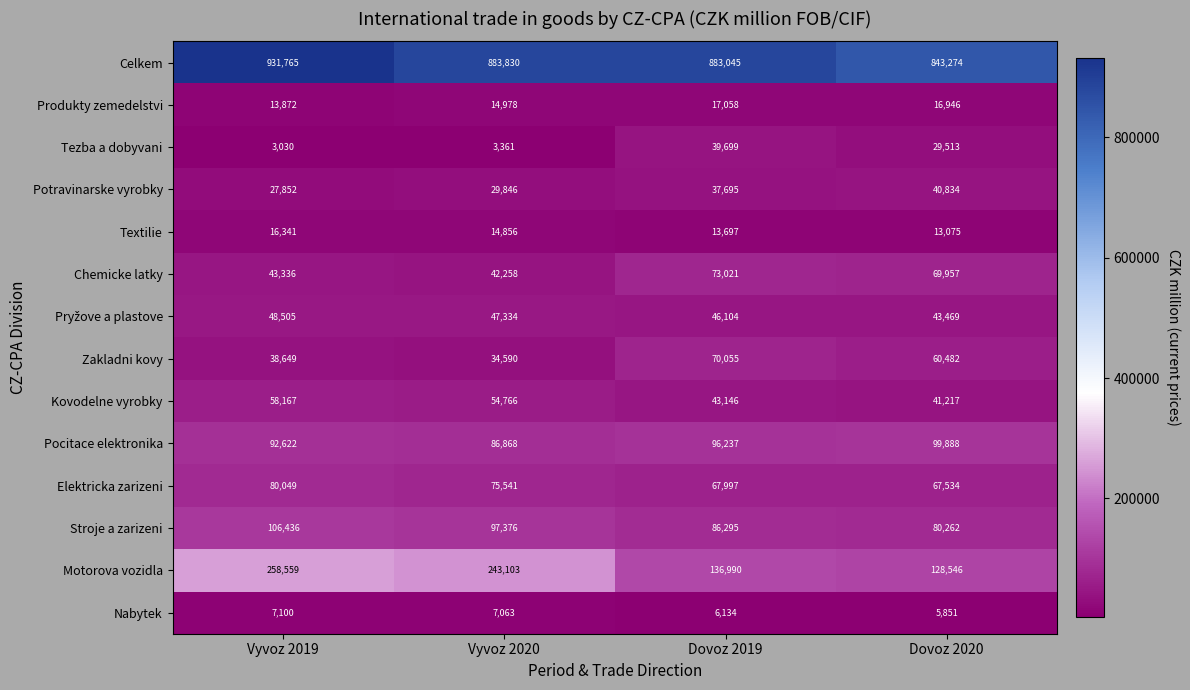

What is the total value across all series at Dovoz 2019?

1617173